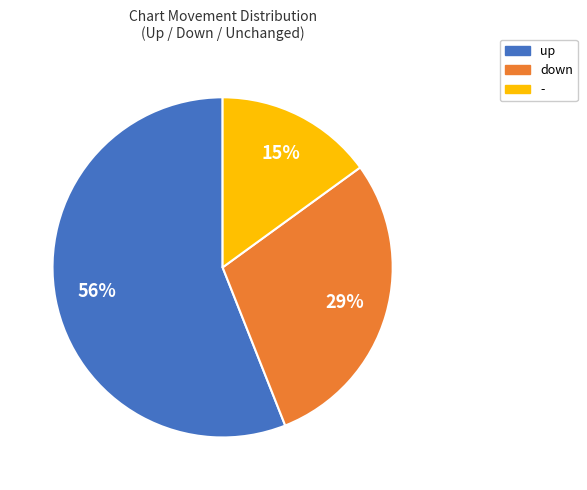

Is the sum of down and - greater than half?

No